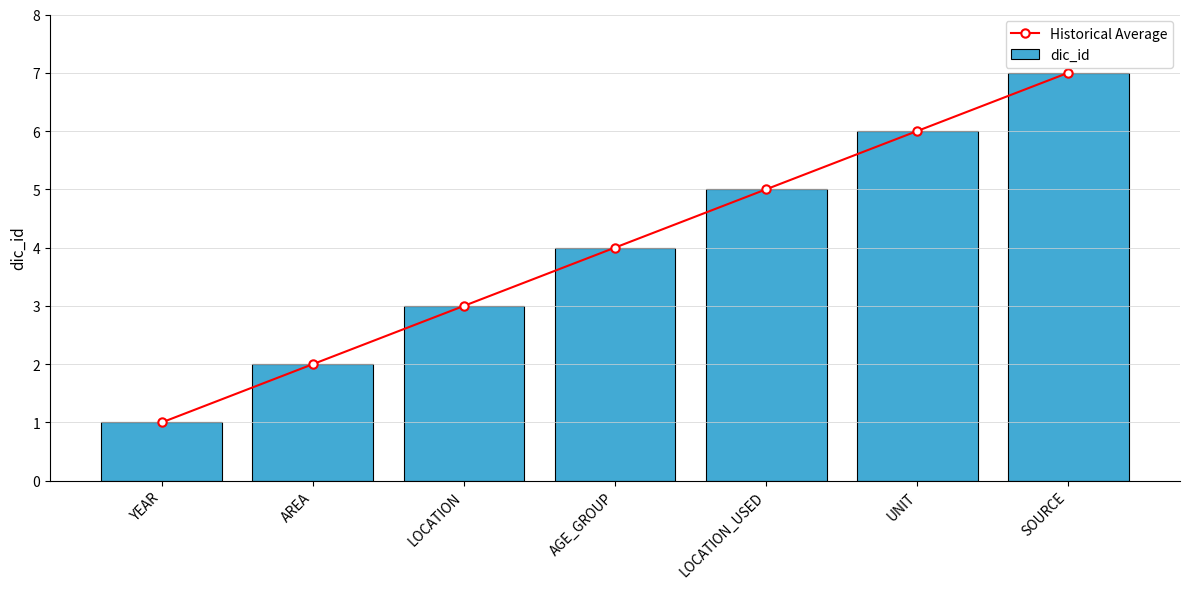

List the labels in order of Historical Average value, smallest first.

YEAR, AREA, LOCATION, AGE_GROUP, LOCATION_USED, UNIT, SOURCE